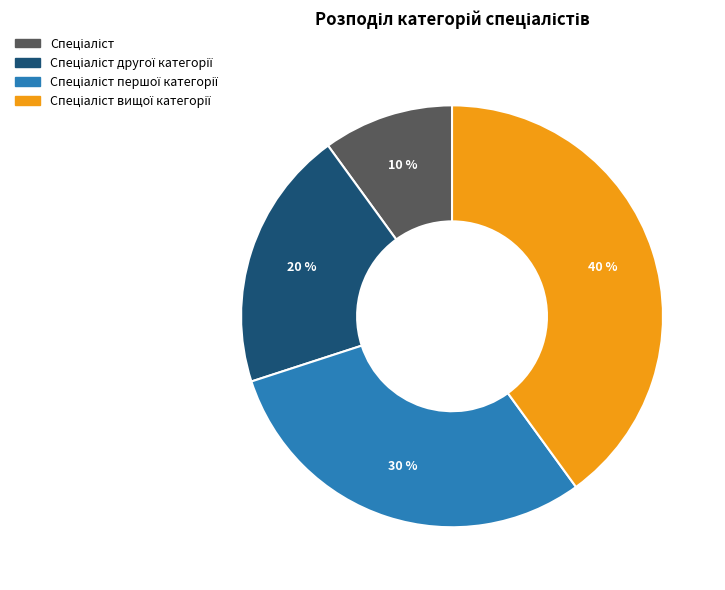

Does any single category account for the majority?

No